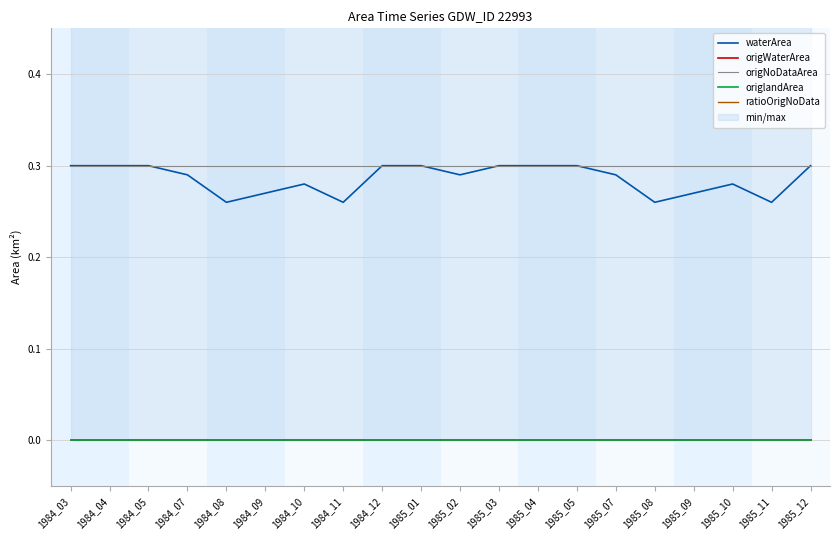

True or false: ratioOrigNoData has more than 2 points higher than both neighbors.

False